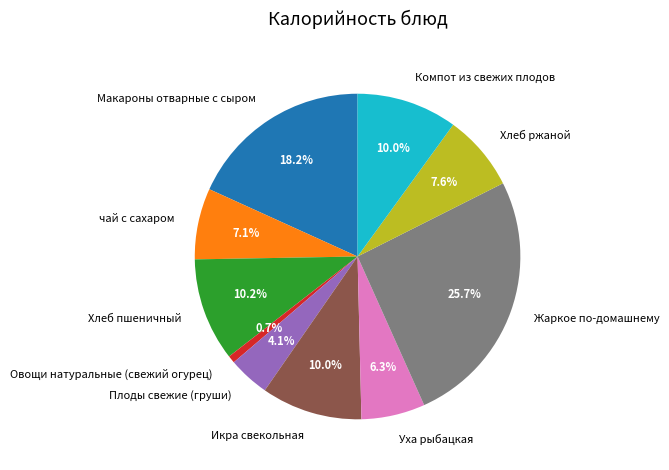

How much of the chart is everything except Компот из свежих плодов?

90.0%